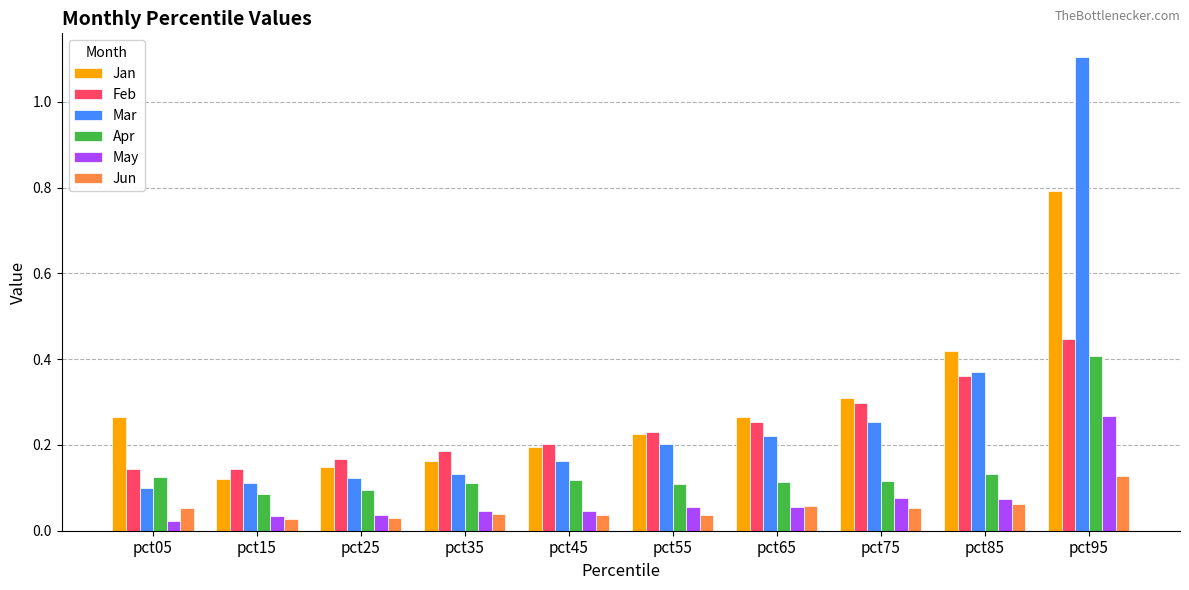

What is the maximum value for Jan?

0.8